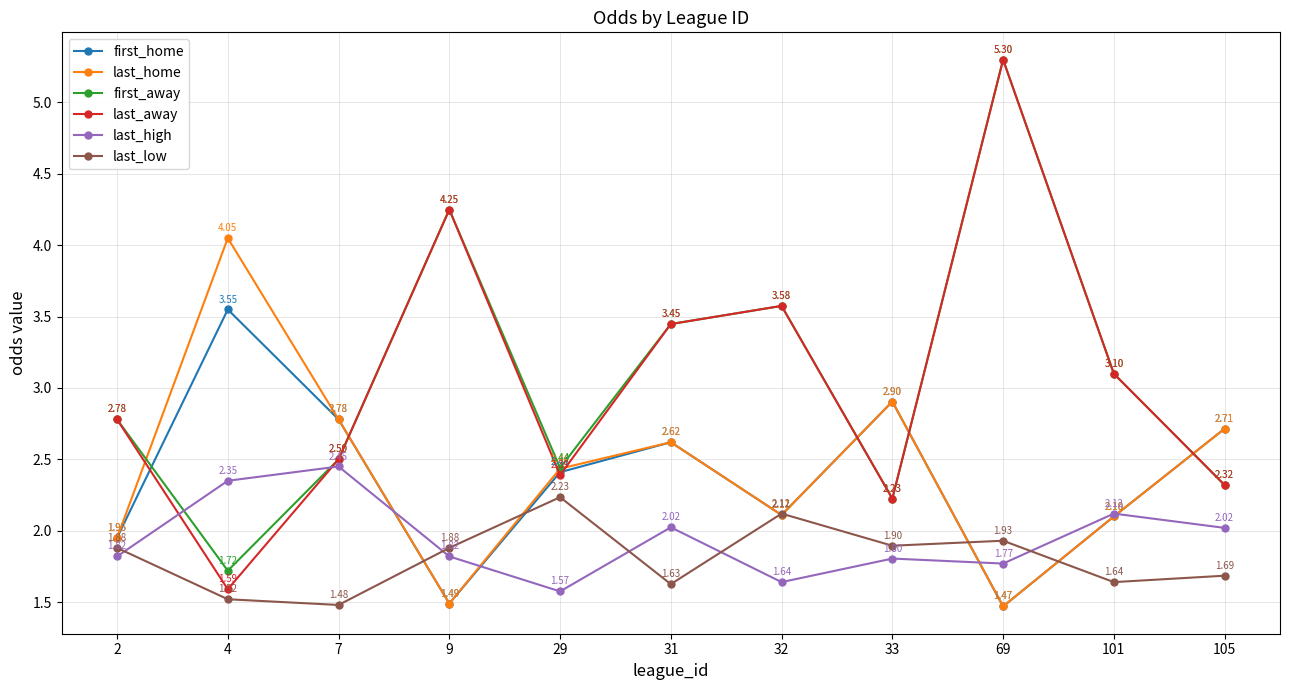

Which series changed the most between 7 and 33?

last_high